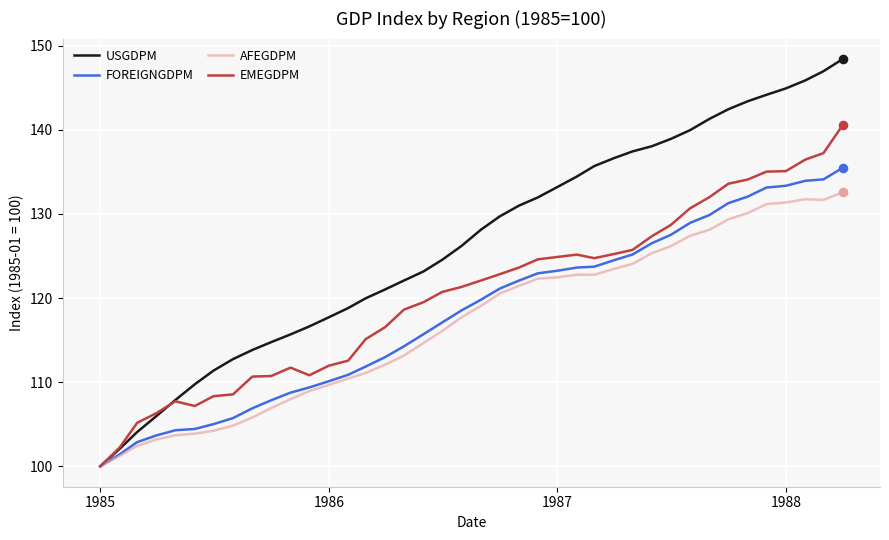

Rank the series by their maximum value, from highest to lowest.

USGDPM, EMEGDPM, FOREIGNGDPM, AFEGDPM